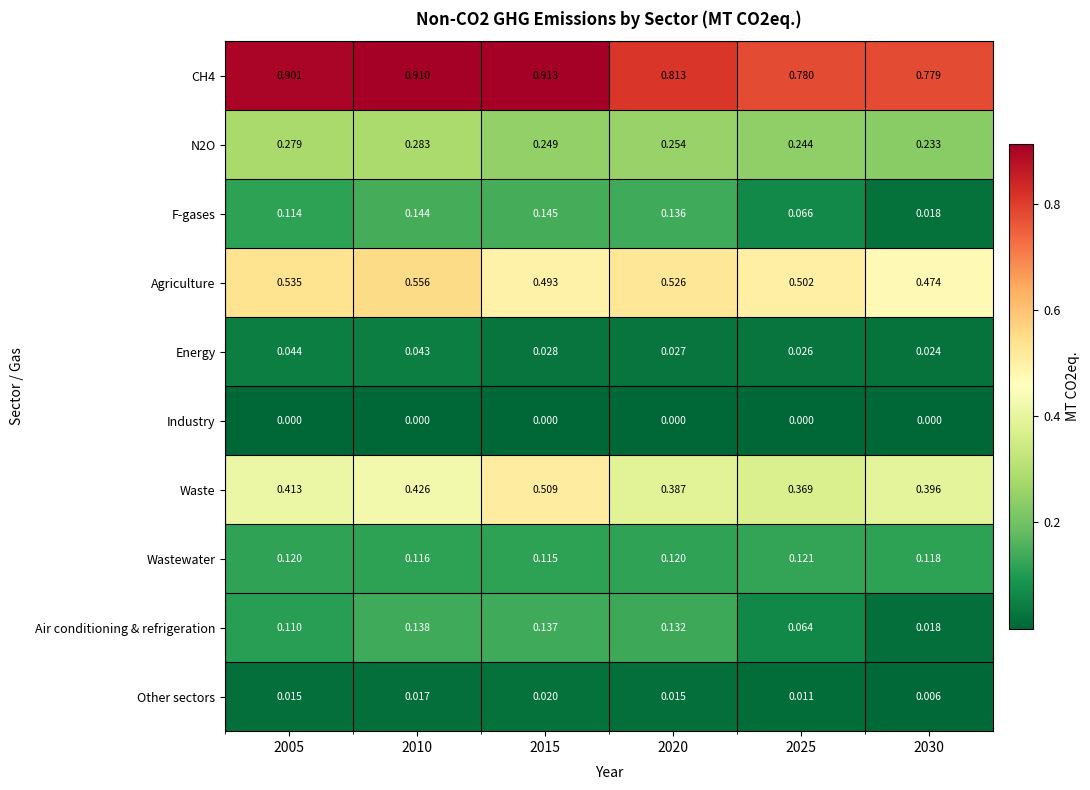

Which series has the widest spread of values?

Waste